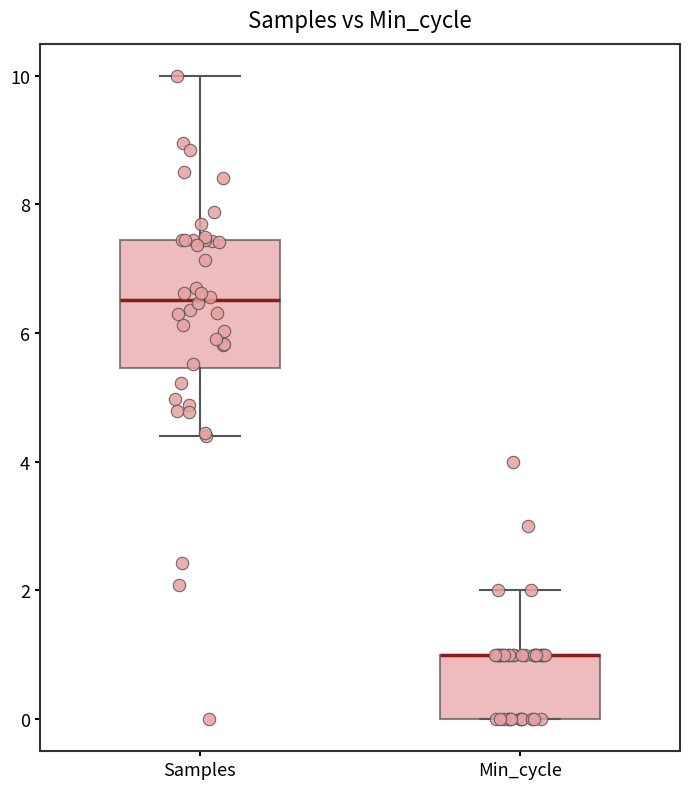

Where is the lower edge of the box for Min_cycle on the y-axis? The values are not printed on the chart, so give them approximately, as read against the axis.

0.0